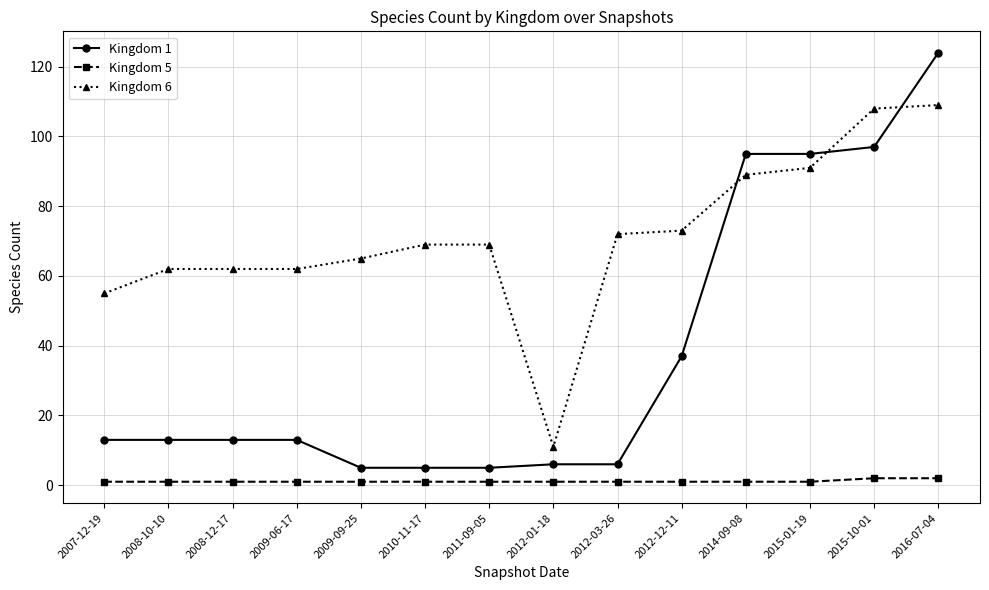

What is the maximum value for Kingdom 6?

109